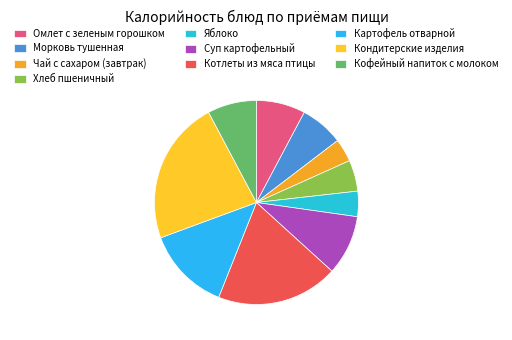

Count the number of slices in the pie.

10